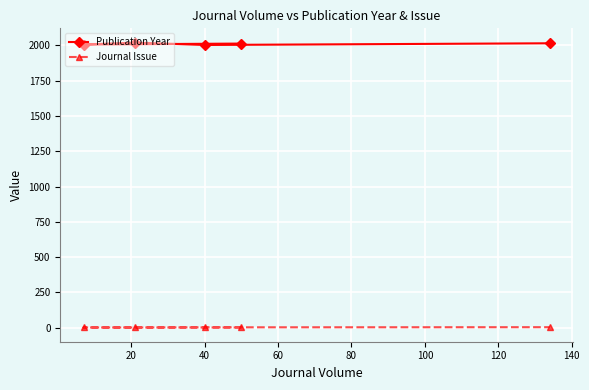

Reading left to right, what are all the values shown in this chart?

Publication Year: 2013	2006	2020	2003	2015
Journal Issue: 1	1	1	2	3